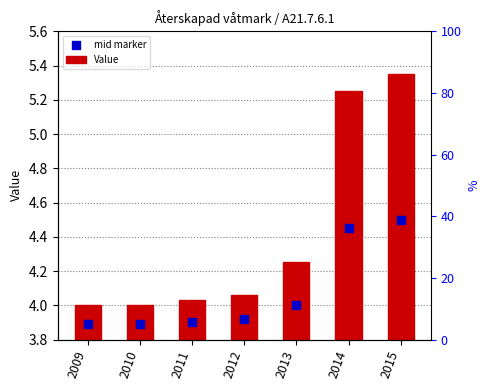

What are all the series names shown in the legend?

Value, mid marker